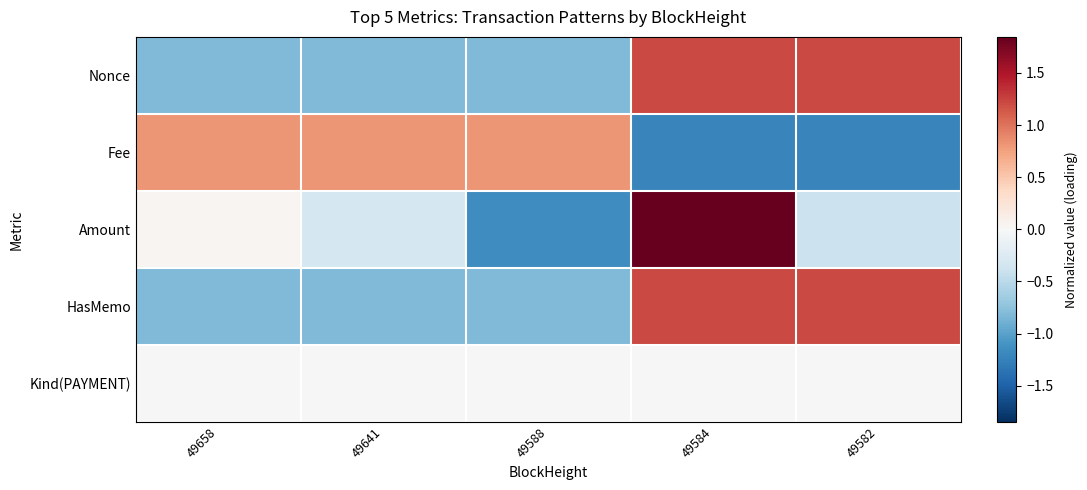

Which series changed the most between 49584 and 49582?

Amount